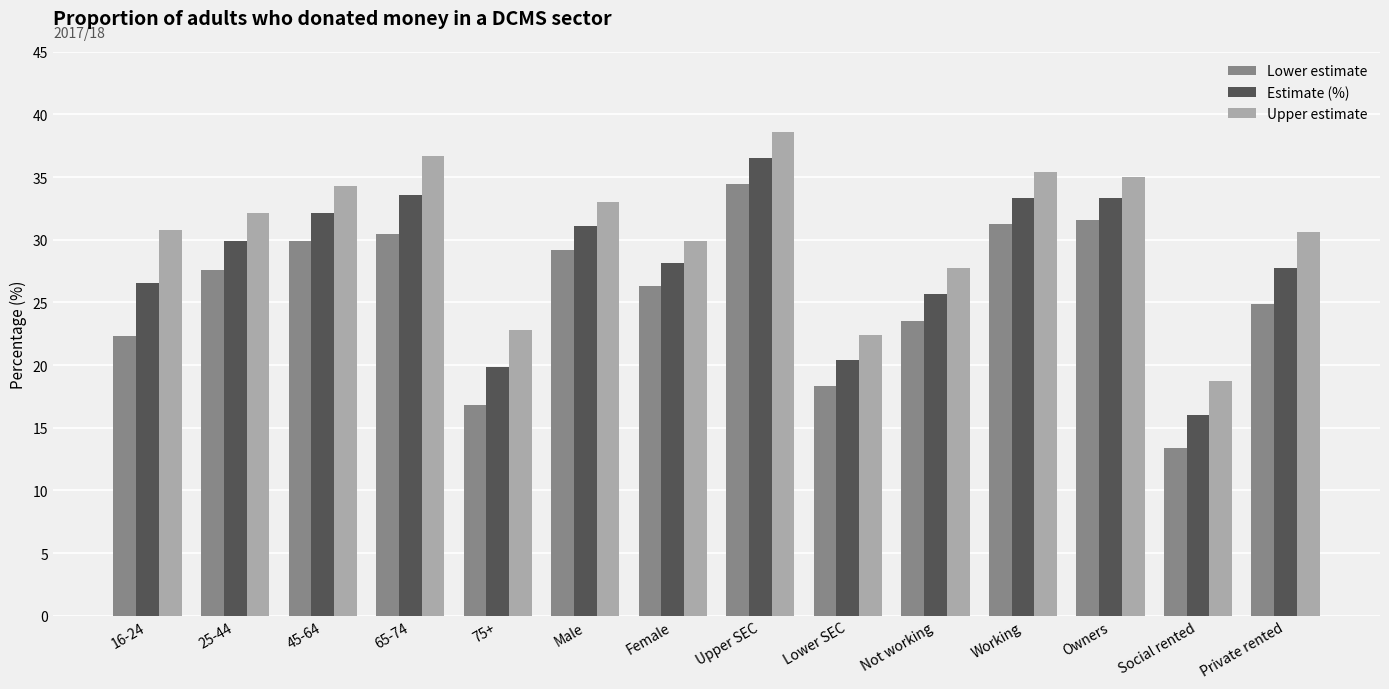

At which label does Estimate (%) first exceed 29?

25-44